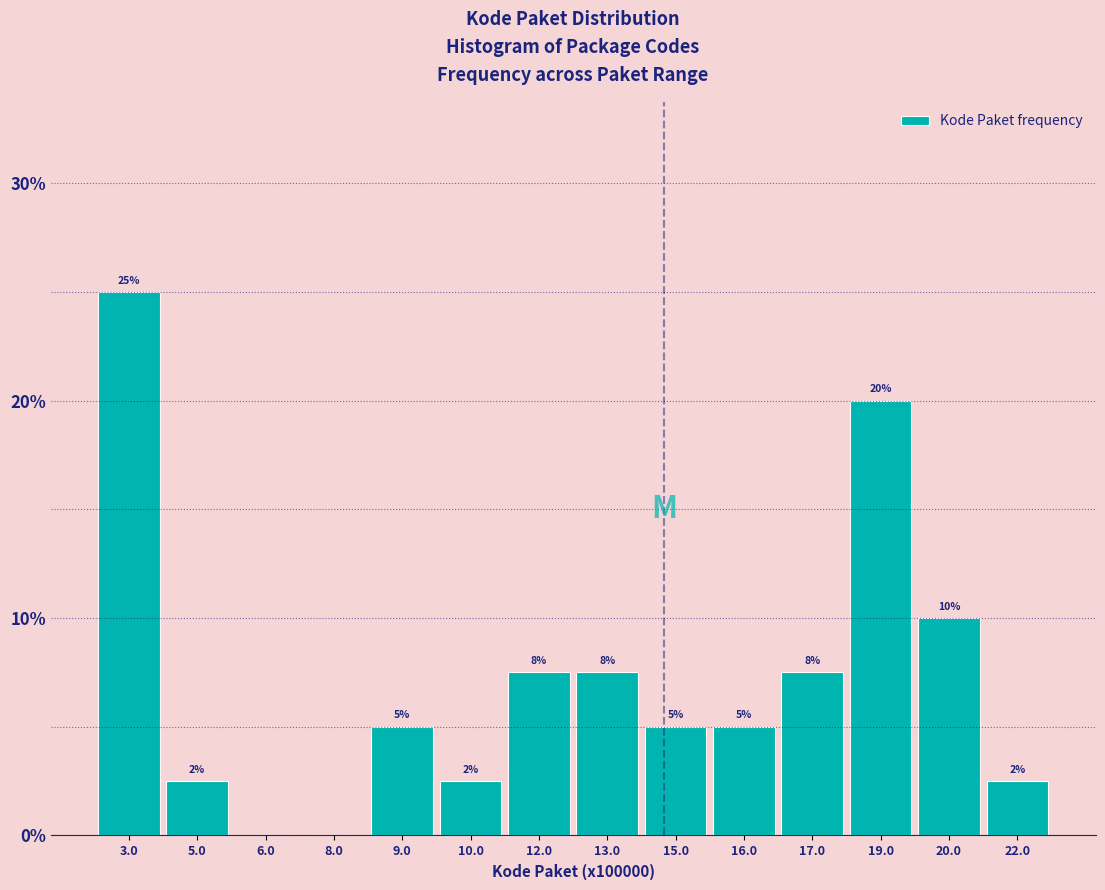

What is the maximum value shown in the chart?

25.0